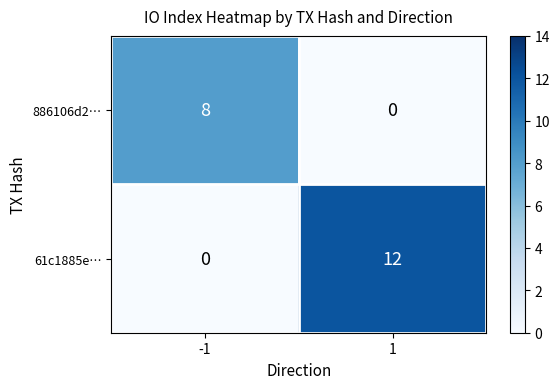

List the series in order of their peak value, highest first.

61c1885e…, 886106d2…